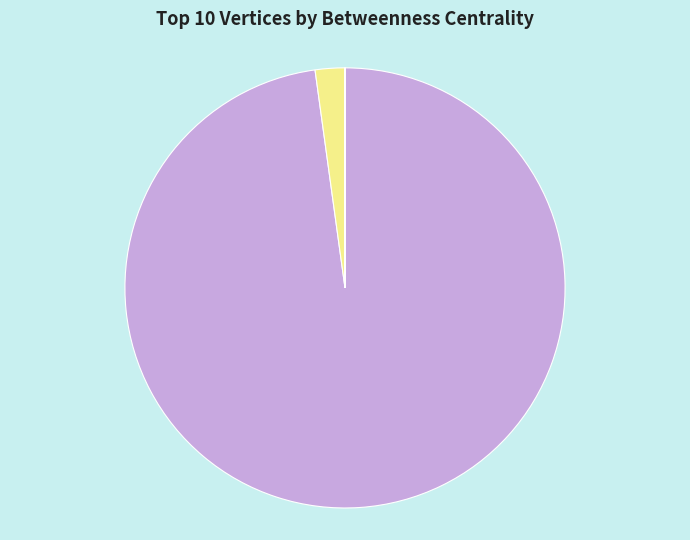

Which category has the biggest portion of the pie?

jonny_will_28